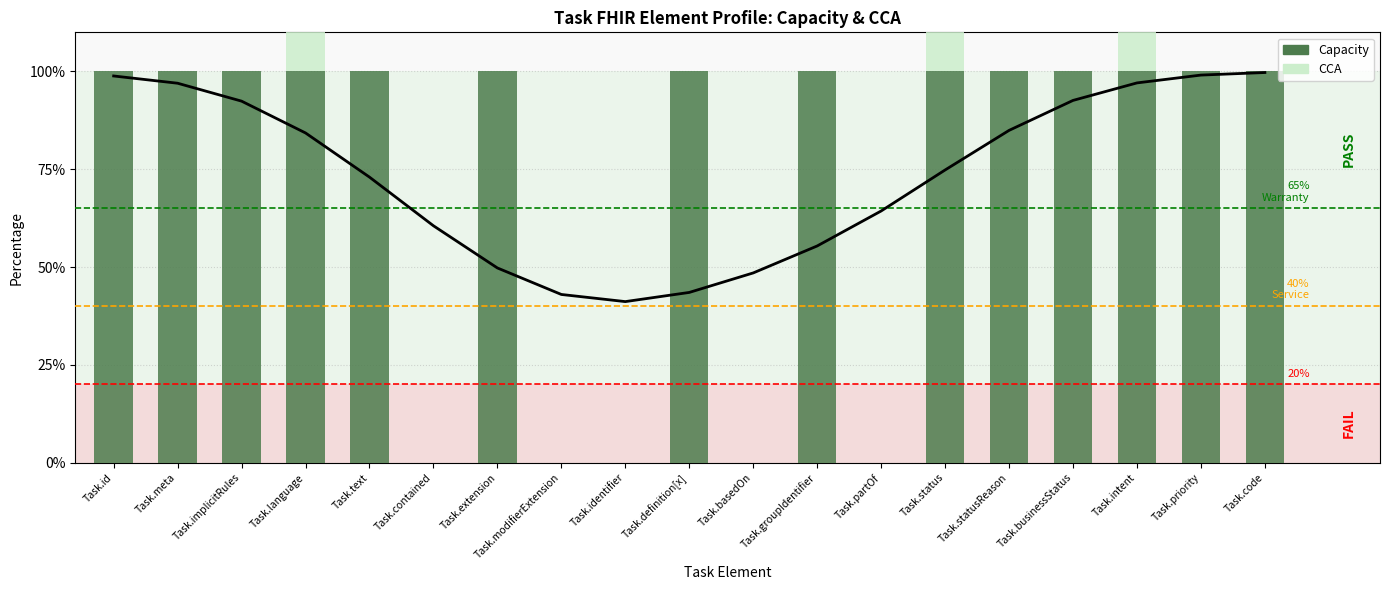

What are all the series names shown in the legend?

Capacity, CCA